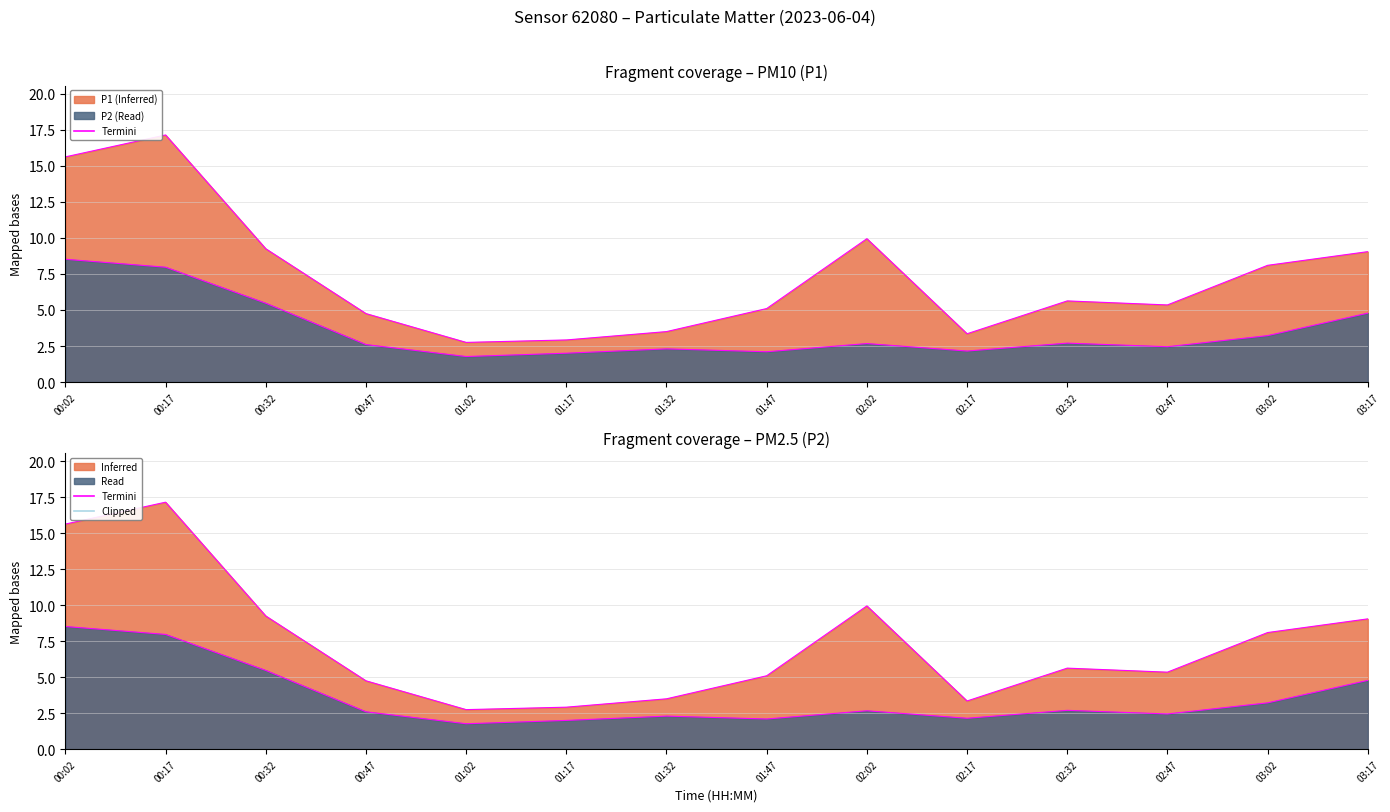

Between 00:02 and 03:02, which series saw the biggest shift?

P1 Termini